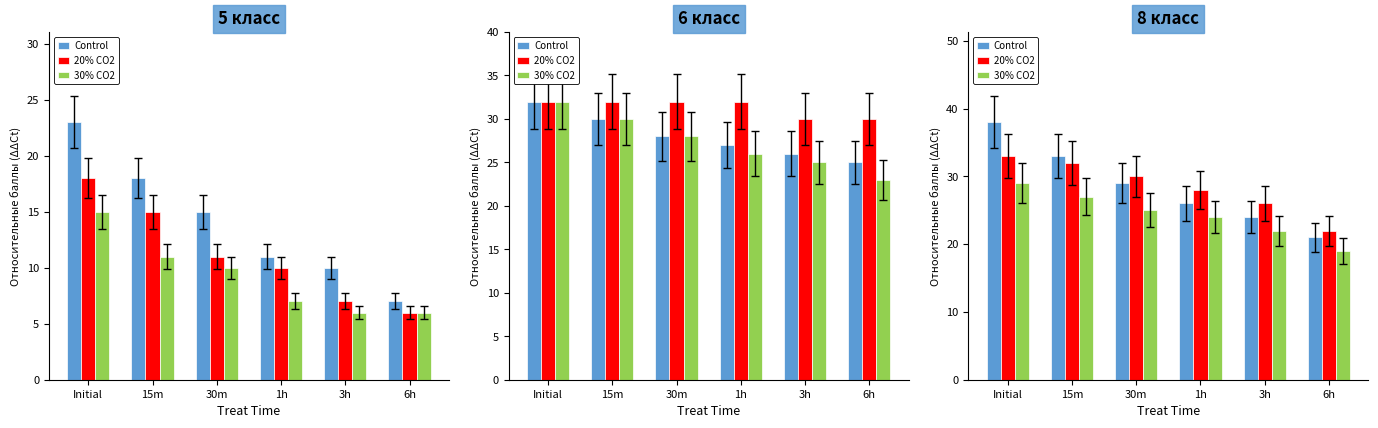

Which series has the largest range (max minus min)?

Control